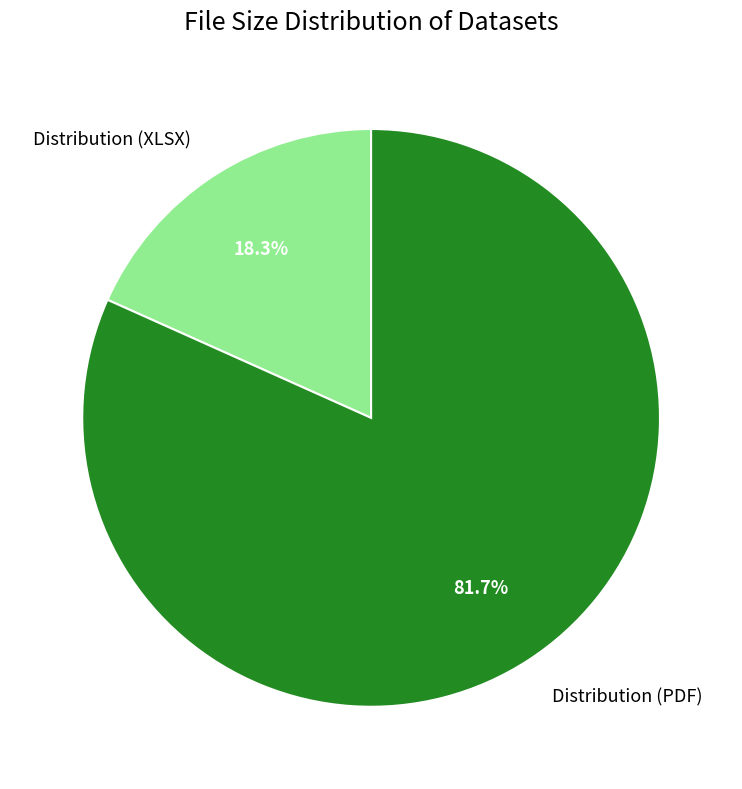

Which has a higher value, Distribution (XLSX) or Distribution (PDF)?

Distribution (PDF)